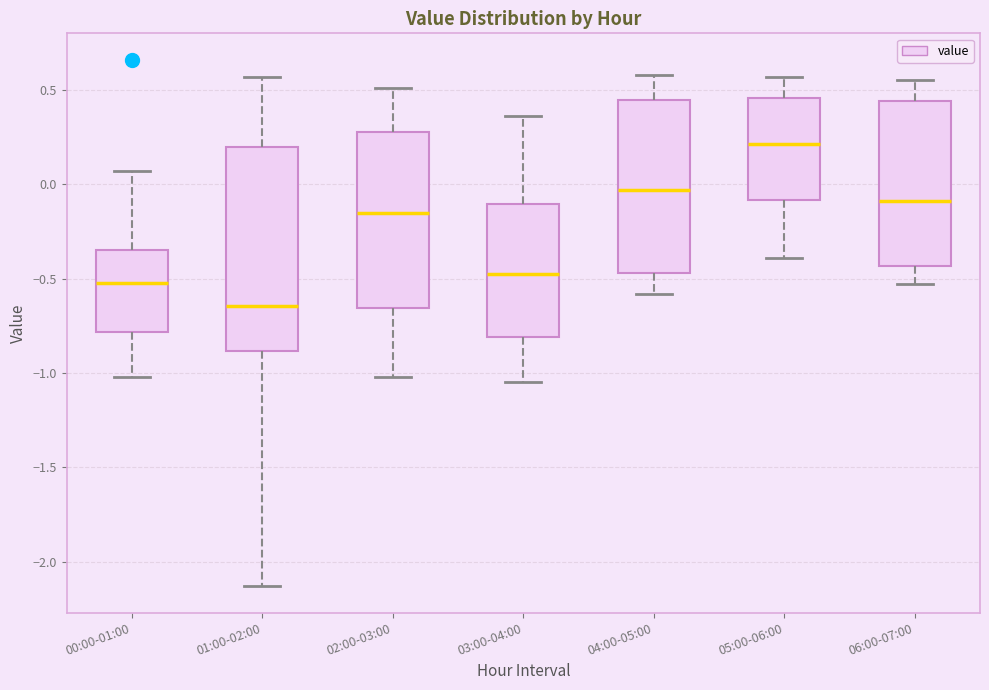

Reading left to right, transcribe this box plot: for each box, give where its median line is, the range the box spans, and where its two whiskers end, as read against the y-axis. The values are not printed on the chart, so give them approximately, as read against the axis.

00:00-01:00: median -0.50, box -0.80 to -0.35, whiskers -1.00 to 0.05
01:00-02:00: median -0.65, box -0.90 to 0.20, whiskers -2.15 to 0.55
02:00-03:00: median -0.15, box -0.65 to 0.30, whiskers -1.00 to 0.50
03:00-04:00: median -0.45, box -0.80 to -0.10, whiskers -1.05 to 0.35
04:00-05:00: median -0.05, box -0.45 to 0.45, whiskers -0.60 to 0.60
05:00-06:00: median 0.20, box -0.10 to 0.45, whiskers -0.40 to 0.55
06:00-07:00: median -0.10, box -0.45 to 0.45, whiskers -0.55 to 0.55